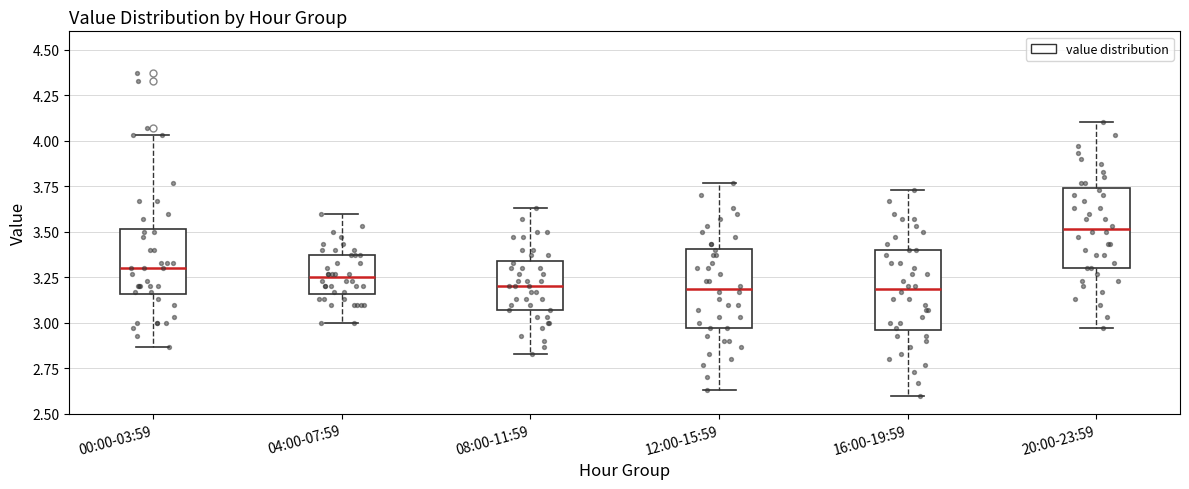

Reading left to right, transcribe this box plot: for each box, give where its median line is, the range the box spans, and where its two whiskers end, as read against the y-axis. The values are not printed on the chart, so give them approximately, as read against the axis.

00:00-03:59: median 3.30, box 3.15 to 3.50, whiskers 2.85 to 4.05
04:00-07:59: median 3.25, box 3.15 to 3.35, whiskers 3.00 to 3.60
08:00-11:59: median 3.20, box 3.05 to 3.35, whiskers 2.85 to 3.65
12:00-15:59: median 3.20, box 2.95 to 3.40, whiskers 2.65 to 3.75
16:00-19:59: median 3.20, box 2.95 to 3.40, whiskers 2.60 to 3.75
20:00-23:59: median 3.50, box 3.30 to 3.75, whiskers 2.95 to 4.10